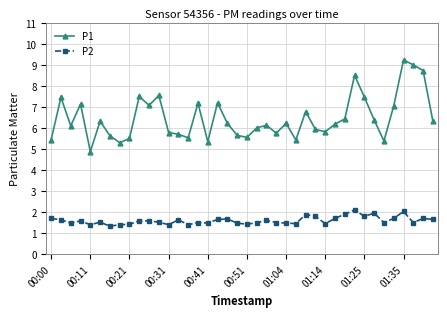

True or false: P2 has more than 1 interior local peaks.

True